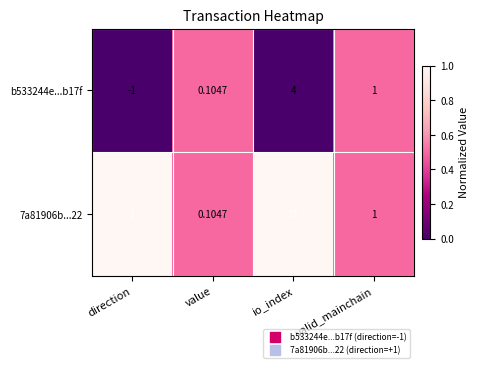

At which category is the sum across all series the highest?

io_index